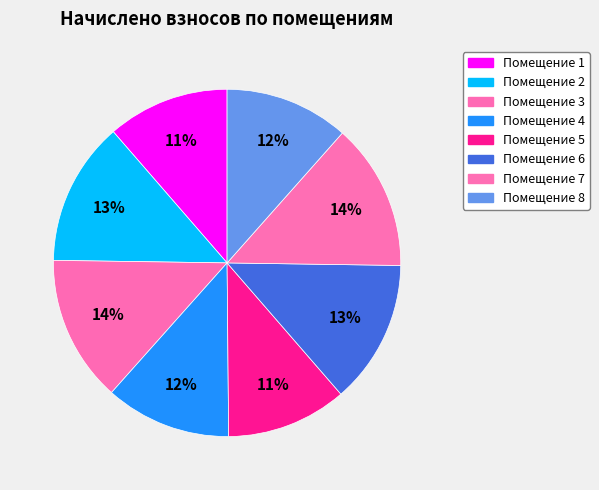

How many segments does this pie chart have?

8